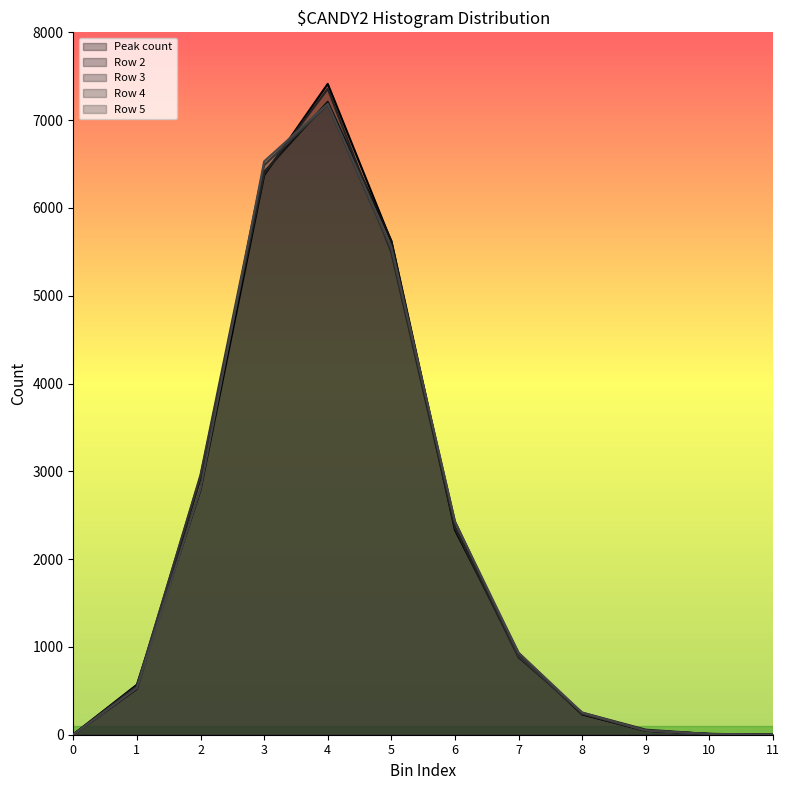

In Row 2, how many points are higher than both neighbors (excluding endpoints)?

1